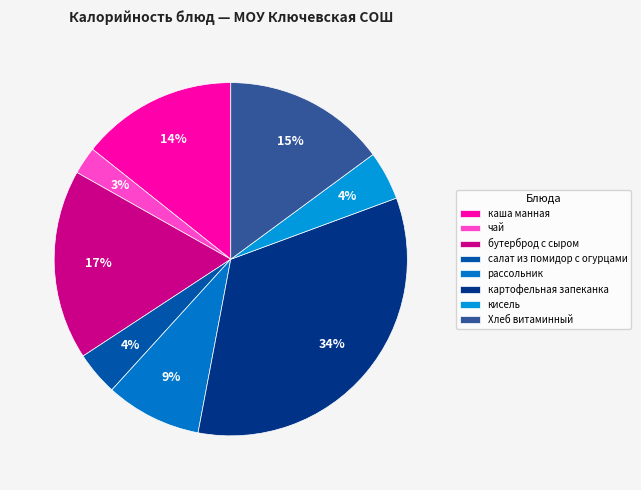

To the nearest percent, what is the difference between the largest and smallest slice percentages?

31%